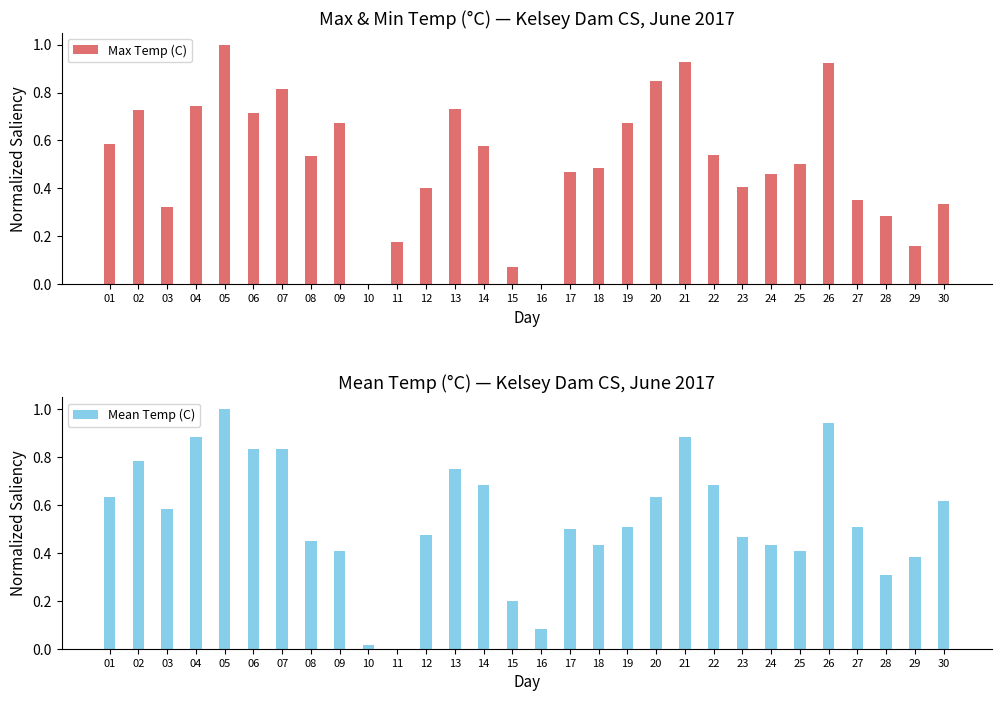

Between 03 and 29, which series saw the biggest shift?

Mean Temp (C)